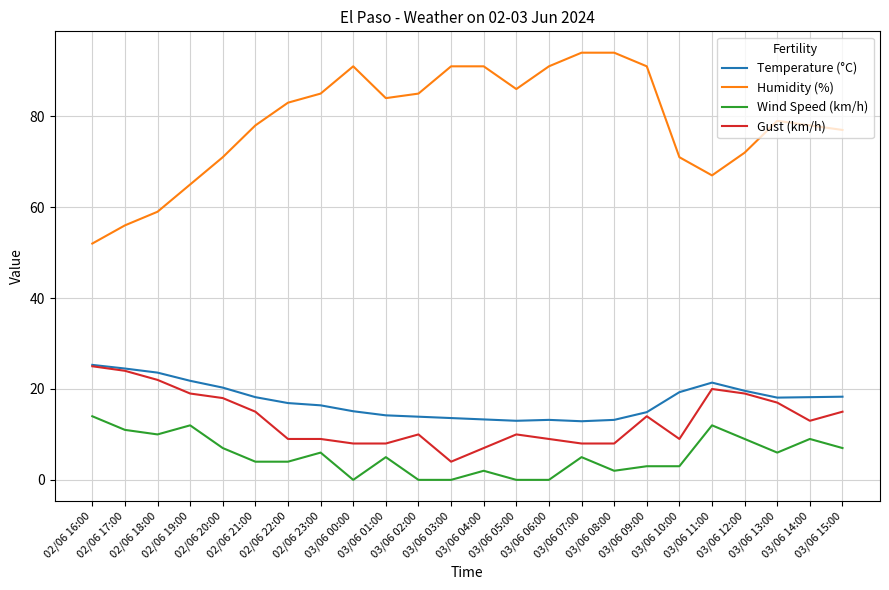

True or false: Temperature (°C) and Wind Speed (km/h) cross at least once.

False